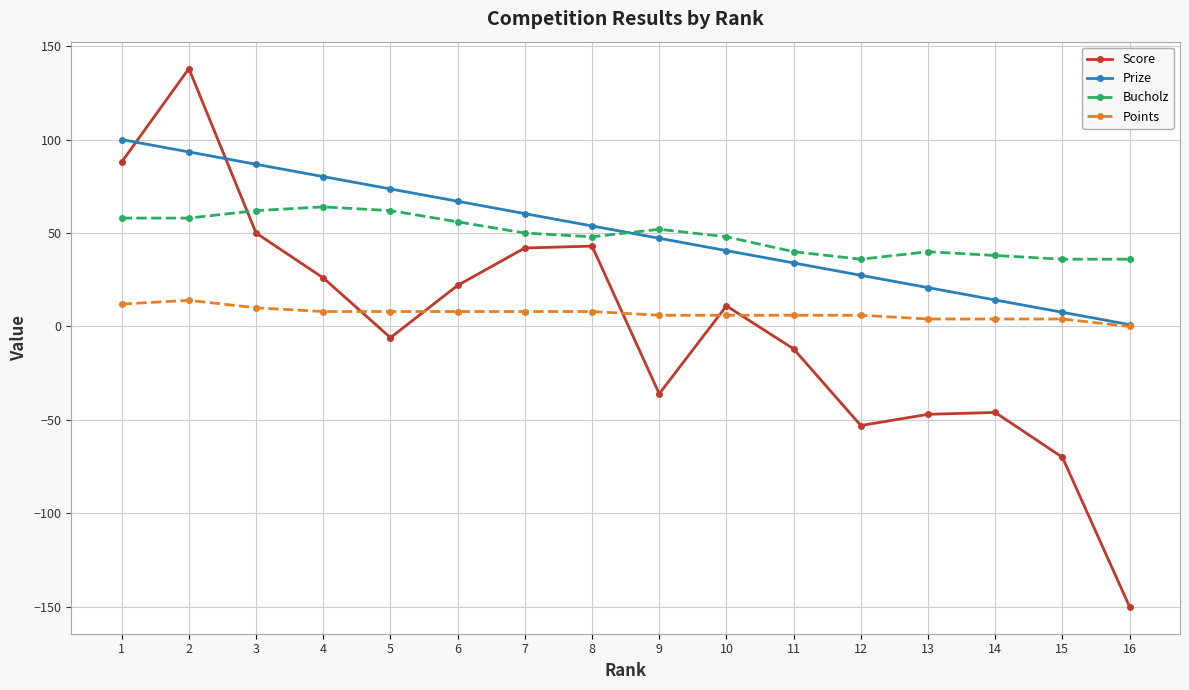

What is the maximum value shown in the chart?

138.0